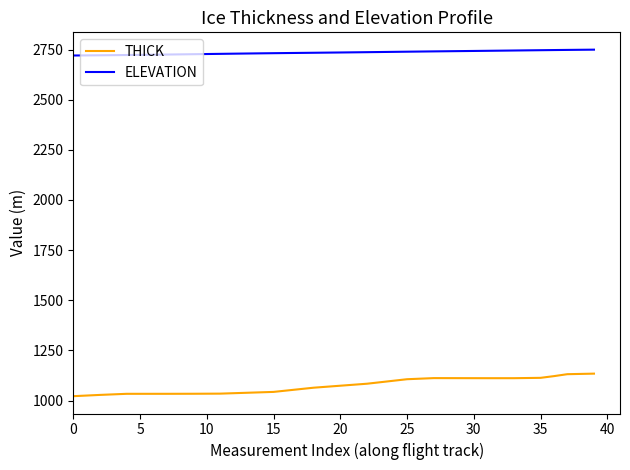

Which series has the largest range (max minus min)?

THICK